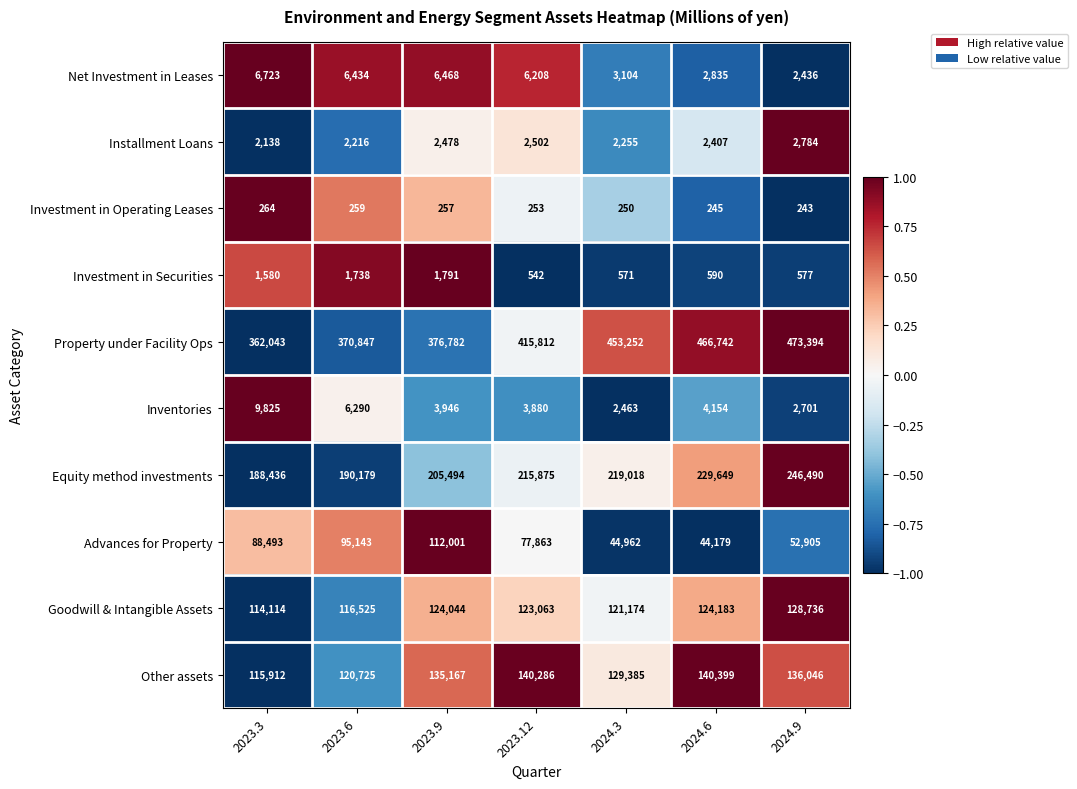

What is the sum of the Net Investment in Leases values at 2024.3 and 2023.3?

9827